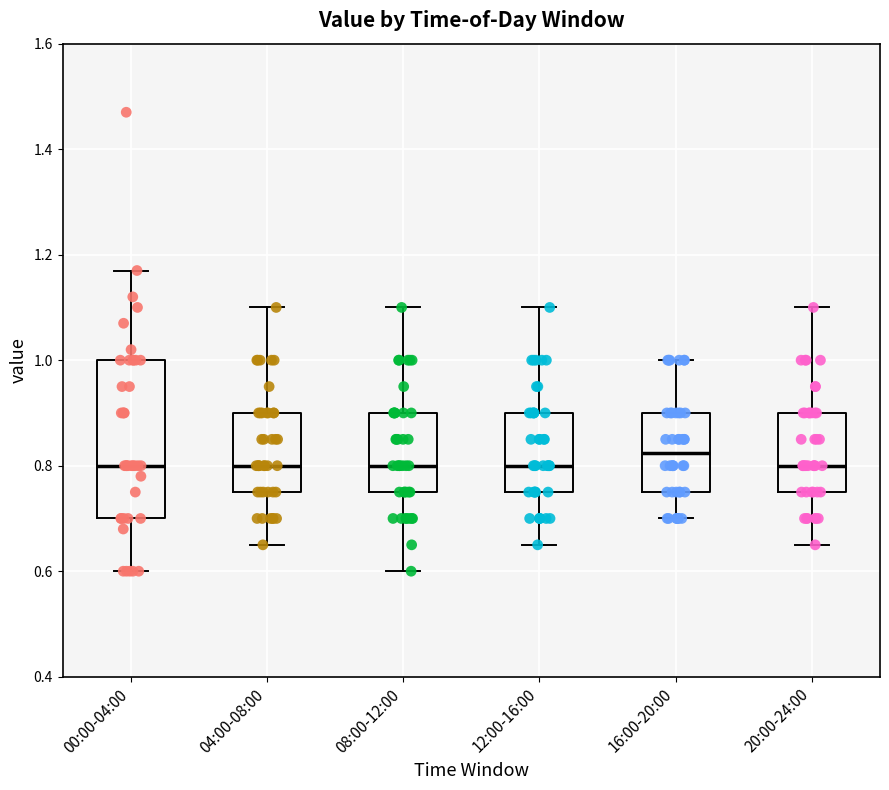

Reading left to right, read every box against the y-axis: the position of its median line, the range the box covers, and the ends of its whiskers. The values are not printed on the chart, so give them approximately, as read against the axis.

00:00-04:00: median 0.80, box 0.70 to 1.00, whiskers 0.60 to 1.18
04:00-08:00: median 0.80, box 0.76 to 0.90, whiskers 0.66 to 1.10
08:00-12:00: median 0.80, box 0.76 to 0.90, whiskers 0.60 to 1.10
12:00-16:00: median 0.80, box 0.76 to 0.90, whiskers 0.66 to 1.10
16:00-20:00: median 0.82, box 0.76 to 0.90, whiskers 0.70 to 1.00
20:00-24:00: median 0.80, box 0.76 to 0.90, whiskers 0.66 to 1.10